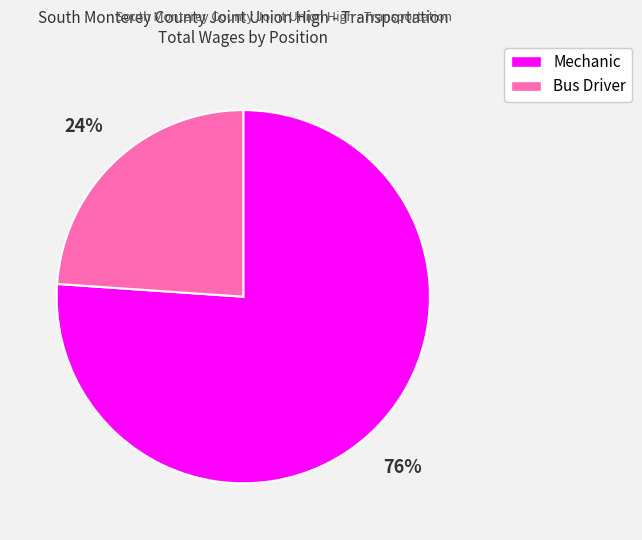

To the nearest percent, what is the average slice percentage?

50%